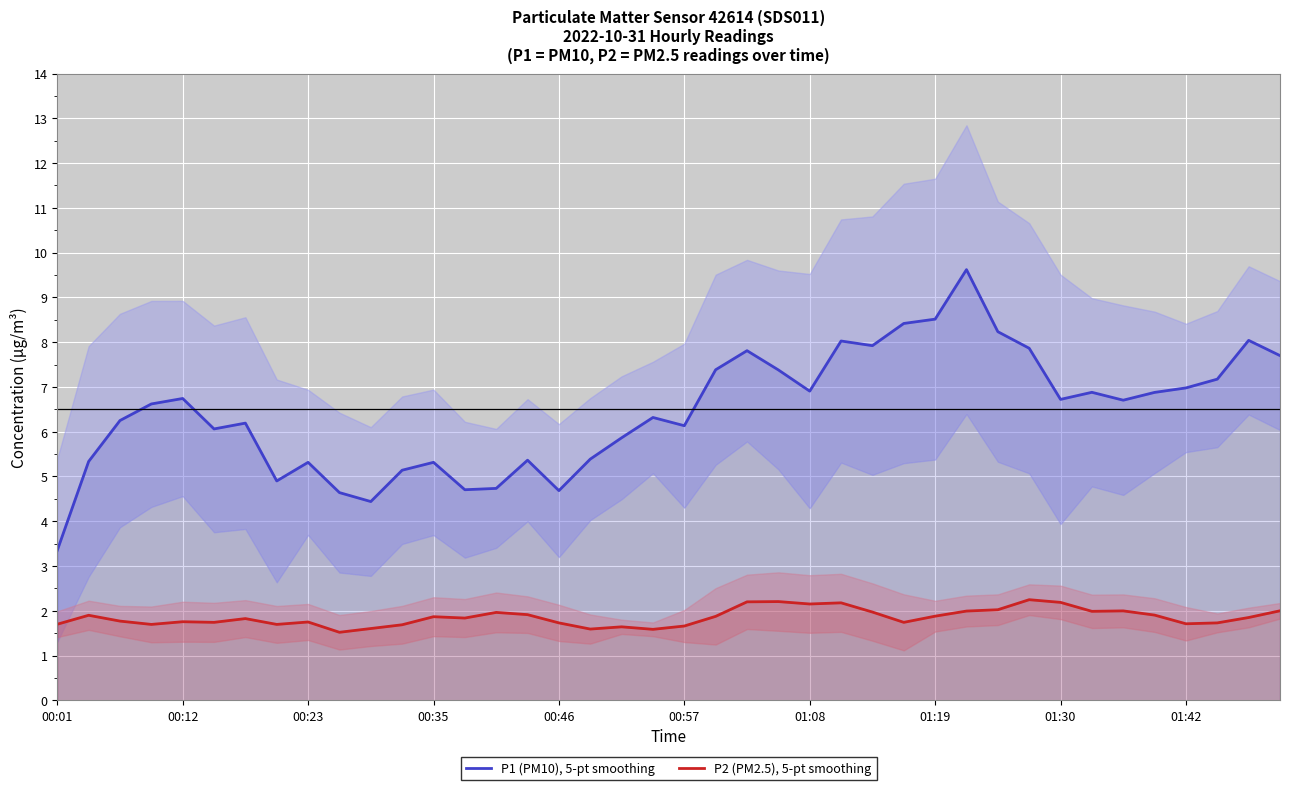

What is the minimum value for P1 (PM10), 5-pt smoothing?

3.4